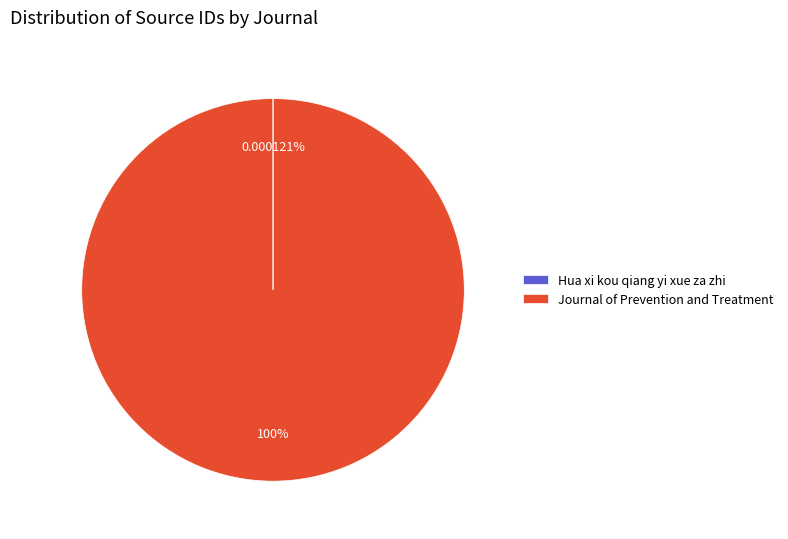

To the nearest percent, what is the average slice percentage?

50%